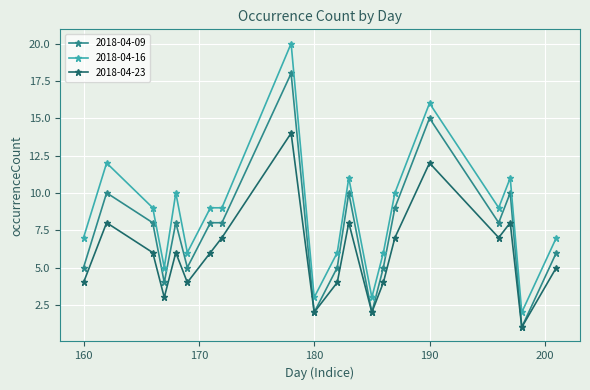

Which series has the largest total across all categories?

2018-04-16